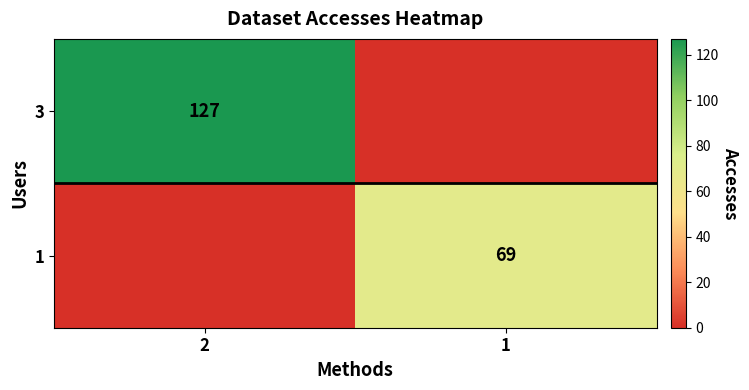

Which category has the highest value in the 3 series?

2